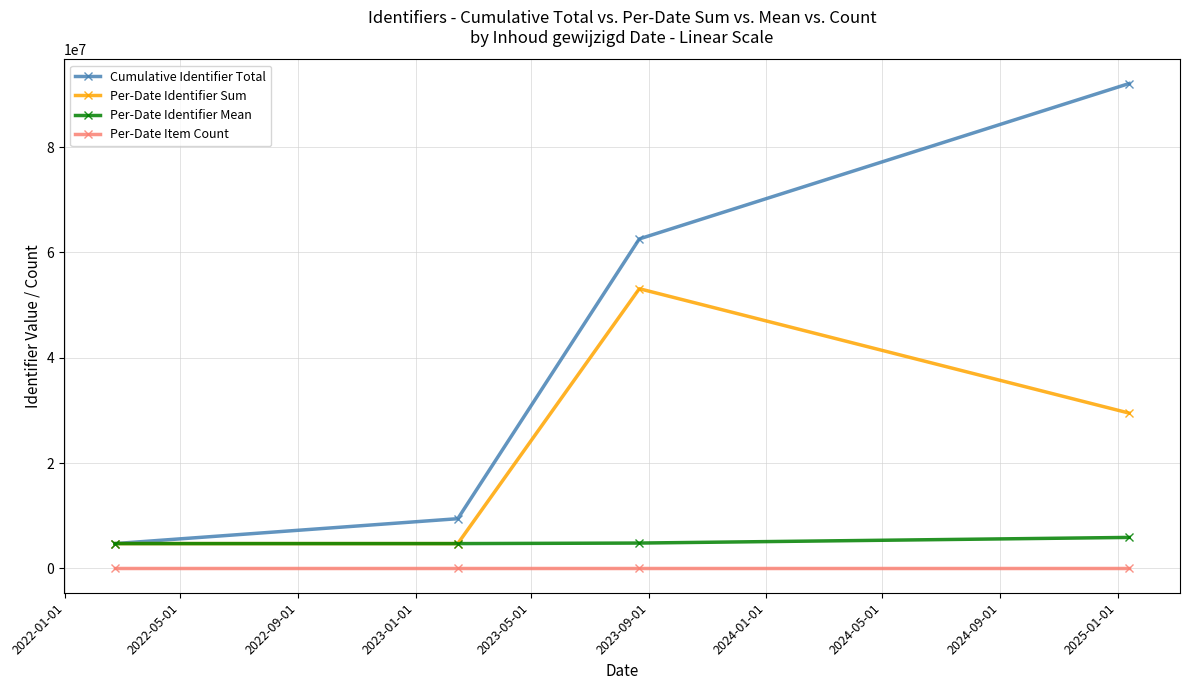

True or false: Cumulative Identifier Total has more than 2 interior local peaks.

False